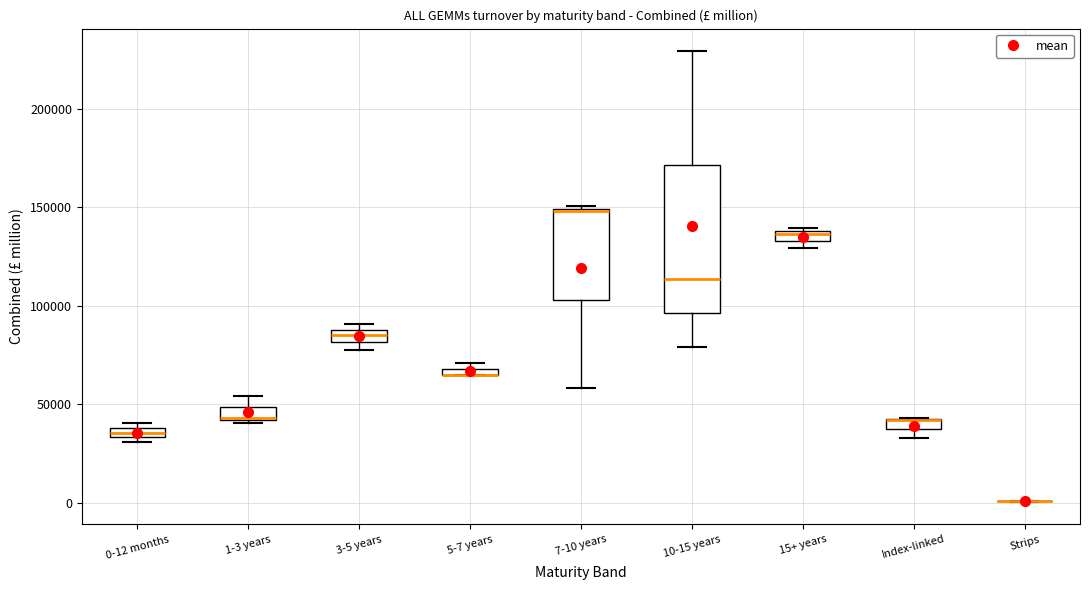

Which box is the tallest, from its lower edge to its upper edge?

10-15 years